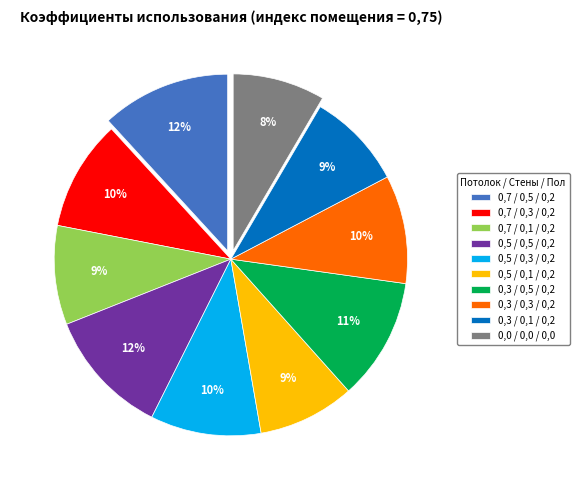

Is there a majority slice in this chart?

No